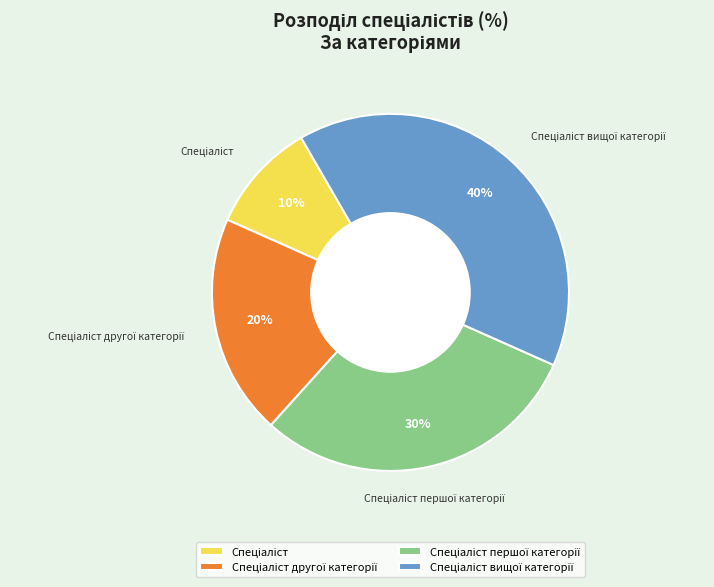

Is there a majority slice in this chart?

No